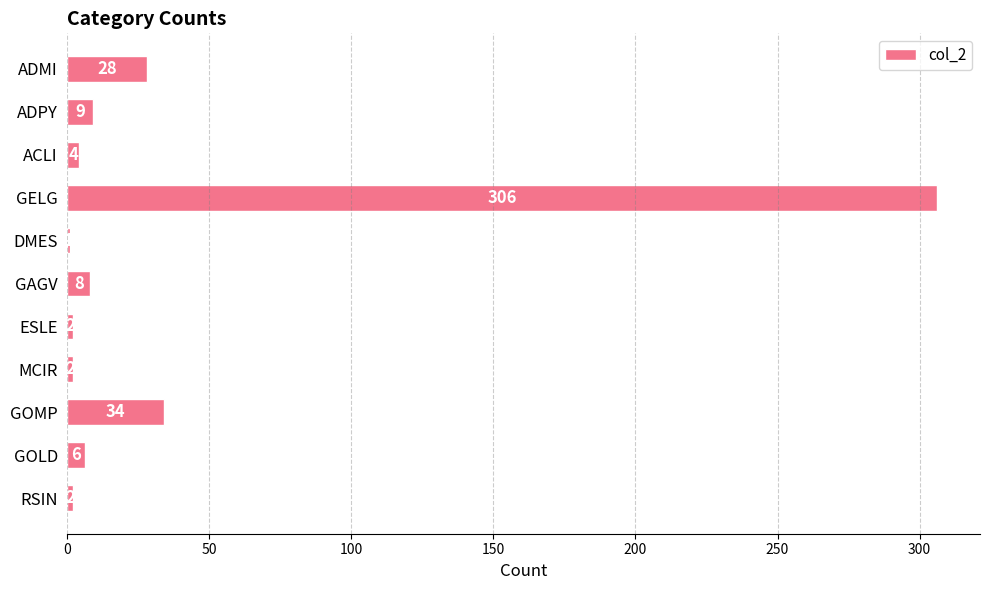

Are the bars horizontal?

Yes